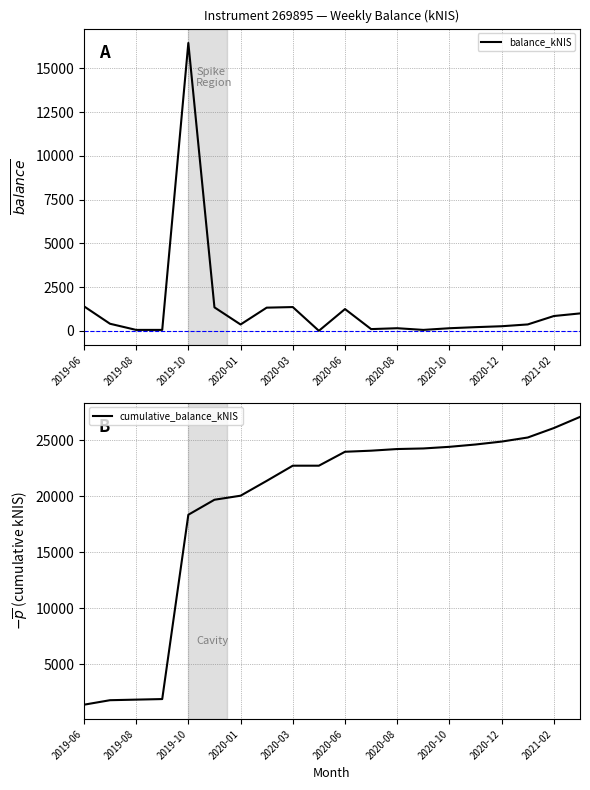

The value of cumulative_balance_kNIS at 2020-01 is 20049.3. True or false?

True